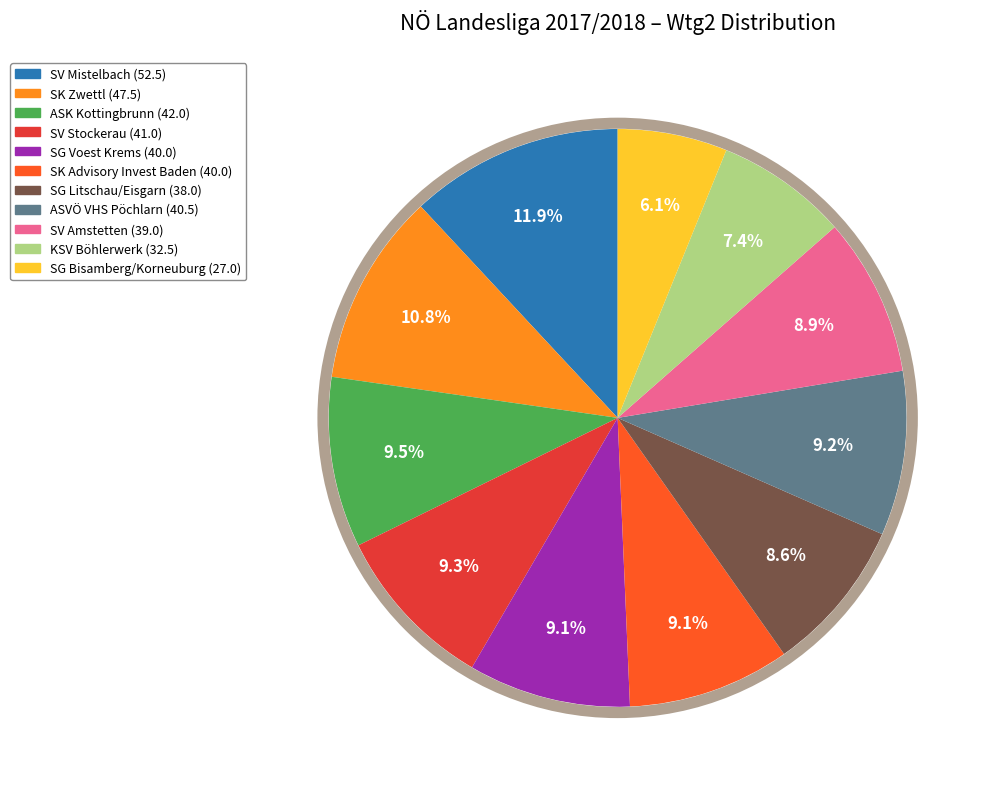

Does any single category account for the majority?

No